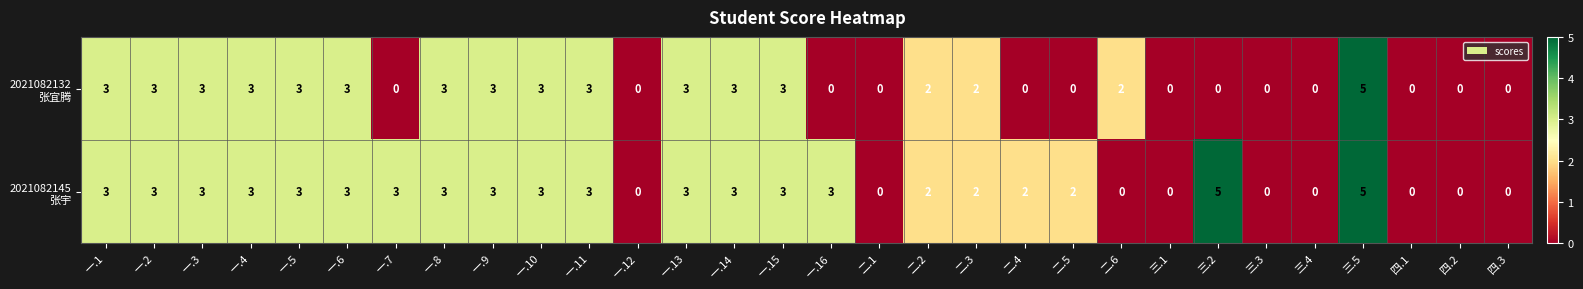

At how many categories does at least one series exceed 1?

22